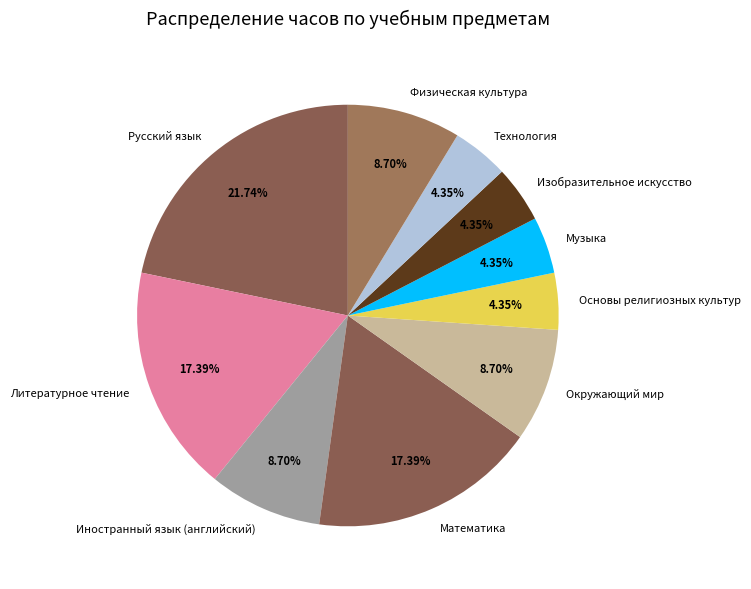

Combined, what portion of the pie is Окружающий мир and Литературное чтение?

26.1%